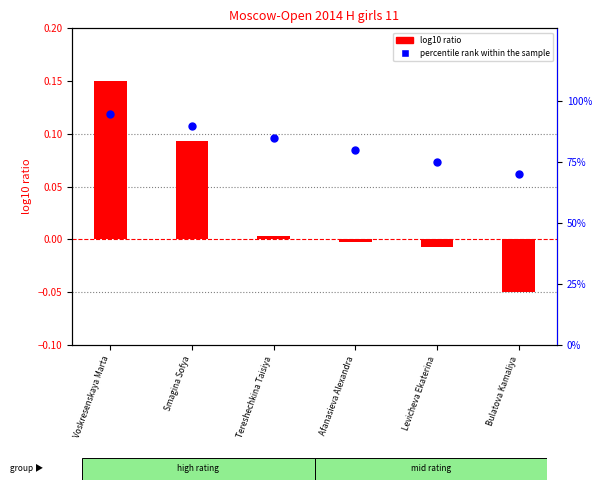

Which series has the largest Y range (max minus min)?

percentile rank within the sample